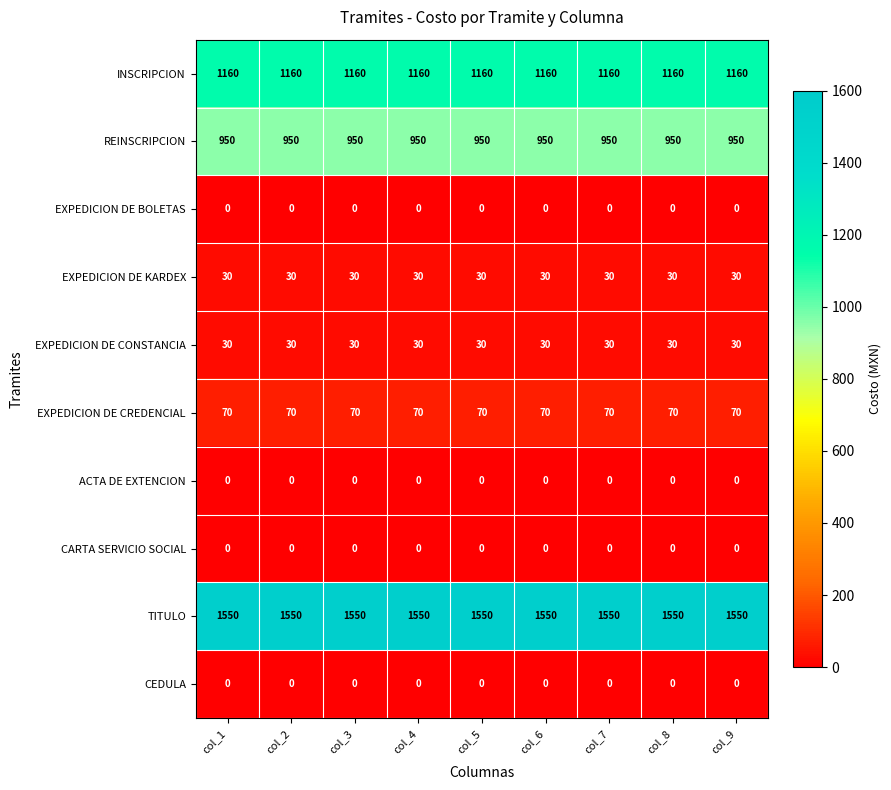

What is the approximate value of EXPEDICION DE CONSTANCIA at col_5?

30